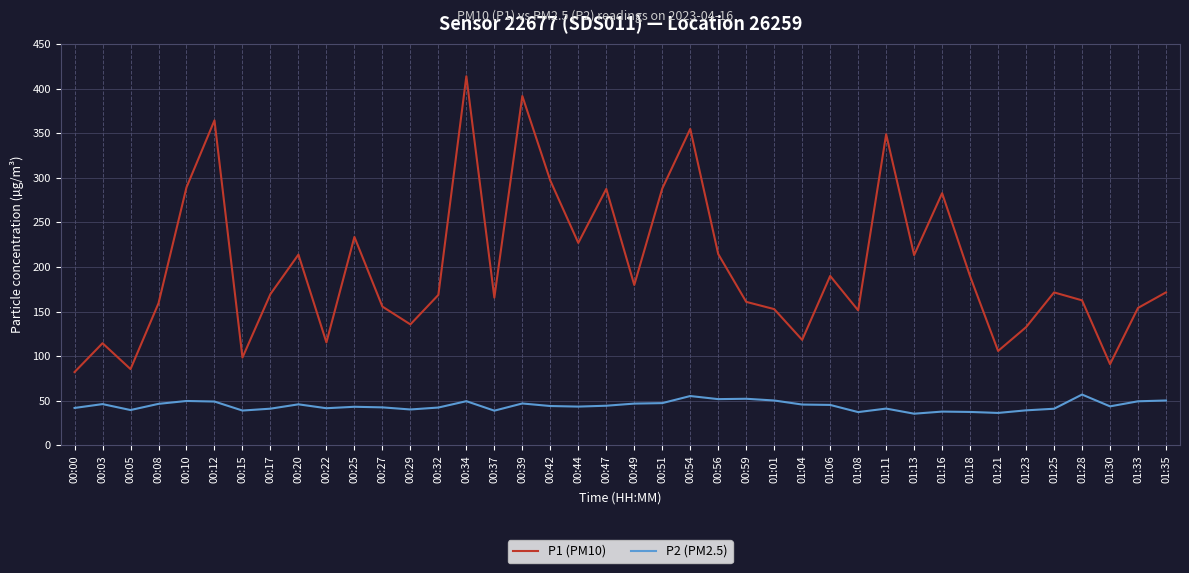

Which series has the largest total across all categories?

P1 (PM10)